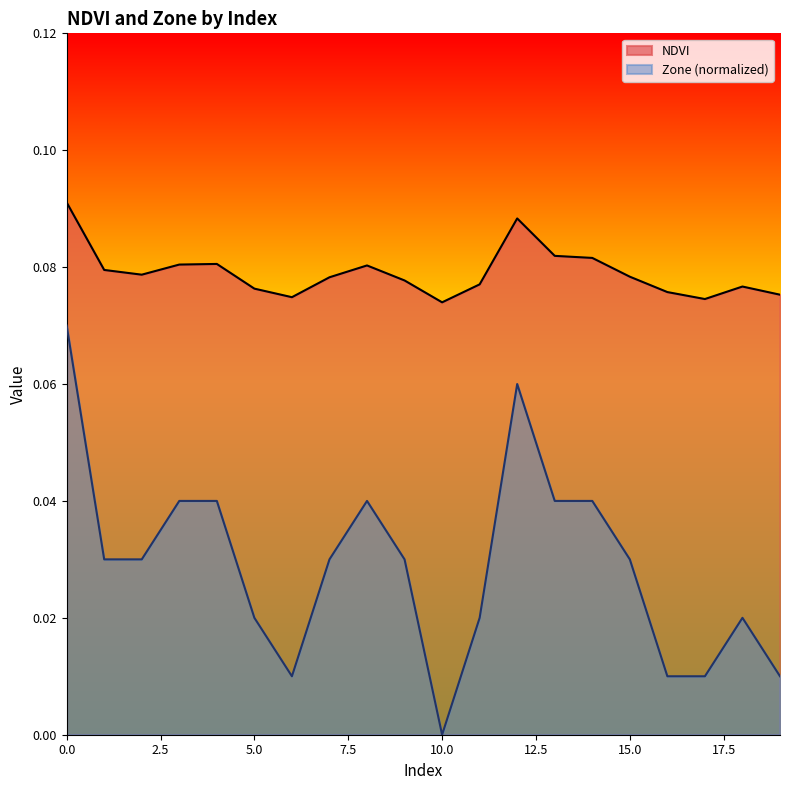

The NDVI series shows 0.1 at 0.0. True or false?

True